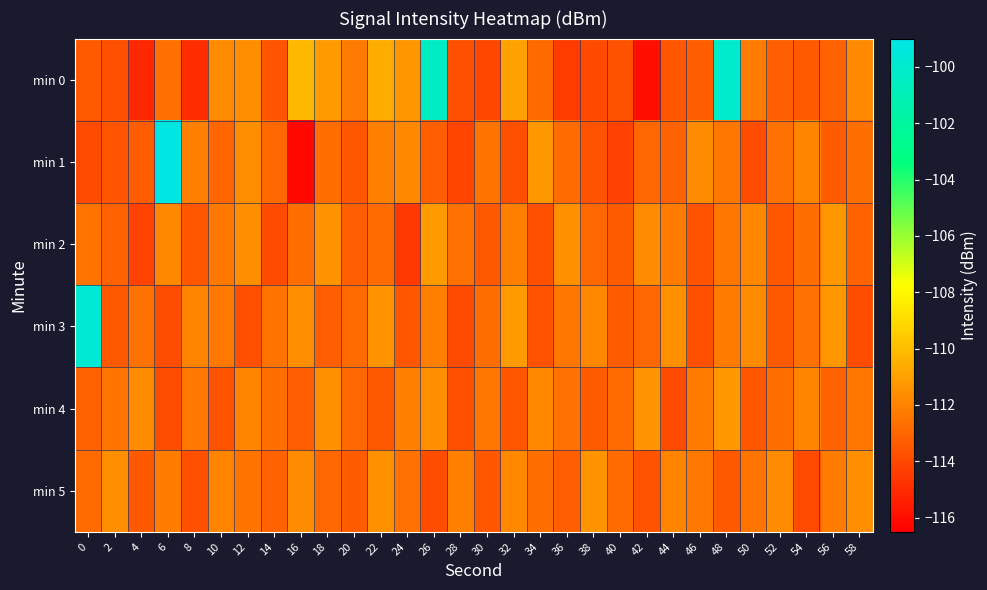

Reading left to right, what are all the values shown in this chart?

min 0: 0=-113.4	2=-113.8	4=-115.1	6=-112.6	8=-114.9	10=-111.7	12=-111.6	14=-113.6	16=-110.2	18=-111.2	20=-112.3	22=-110.6	24=-111.3	26=-100.4	28=-113.7	30=-114.0	32=-111.0	34=-112.8	36=-114.4	38=-113.9	40=-113.7	42=-115.9	44=-113.5	46=-113.3	48=-100.1	50=-112.2	52=-113.2	54=-113.4	56=-113.1	58=-111.8
min 1: 0=-113.9	2=-113.6	4=-113.3	6=-99.1	8=-112.1	10=-113.0	12=-111.6	14=-112.9	16=-116.2	18=-112.7	20=-113.5	22=-112.1	24=-111.8	26=-113.2	28=-114.1	30=-112.5	32=-113.7	34=-111.3	36=-112.8	38=-113.6	40=-114.2	42=-112.9	44=-113.1	46=-111.7	48=-112.4	50=-113.8	52=-112.6	54=-111.9	56=-113.3	58=-112.7
min 2: 0=-112.5	2=-113.1	4=-114.2	6=-111.8	8=-113.5	10=-112.3	12=-111.6	14=-113.9	16=-112.7	18=-111.4	20=-113.2	22=-112.8	24=-114.5	26=-111.2	28=-112.6	30=-113.4	32=-112.1	34=-113.7	36=-111.5	38=-112.9	40=-113.3	42=-111.7	44=-112.2	46=-113.6	48=-112.4	50=-111.8	52=-113.5	54=-112.7	56=-111.3	58=-113.1
min 3: 0=-99.8	2=-113.4	4=-112.6	6=-113.8	8=-111.9	10=-112.3	12=-113.7	14=-112.5	16=-111.6	18=-113.2	20=-112.8	22=-111.4	24=-113.5	26=-112.1	28=-113.9	30=-112.7	32=-111.2	34=-113.6	36=-112.4	38=-111.8	40=-113.3	42=-112.9	44=-111.5	46=-113.7	48=-112.2	50=-111.7	52=-113.4	54=-112.6	56=-111.3	58=-113.8
min 4: 0=-113.1	2=-112.5	4=-111.7	6=-113.8	8=-112.3	10=-113.6	12=-111.9	14=-112.7	16=-113.2	18=-111.5	20=-112.9	22=-113.4	24=-112.1	26=-111.6	28=-113.7	30=-112.4	32=-113.5	34=-111.8	36=-112.6	38=-113.3	40=-112.8	42=-111.4	44=-113.9	46=-112.2	48=-111.3	50=-113.5	52=-112.7	54=-111.9	56=-113.1	58=-112.4
min 5: 0=-112.8	2=-111.6	4=-113.4	6=-112.2	8=-113.7	10=-111.9	12=-112.5	14=-113.1	16=-111.7	18=-112.9	20=-113.3	22=-111.5	24=-112.6	26=-113.8	28=-112.1	30=-113.5	32=-111.8	34=-112.7	36=-113.2	38=-111.4	40=-112.8	42=-113.6	44=-111.9	46=-112.3	48=-113.4	50=-112.5	52=-111.7	54=-113.9	56=-112.2	58=-111.6